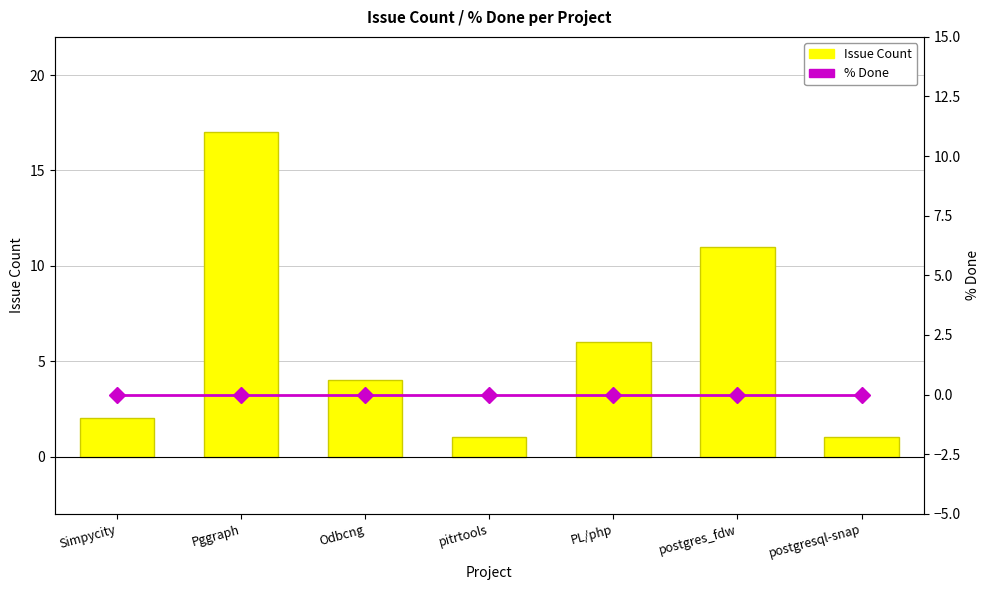

Reading left to right, extract all data points from this chart.

Issue Count: 2	17	4	1	6	11	1
% Done: 0	0	0	0	0	0	0